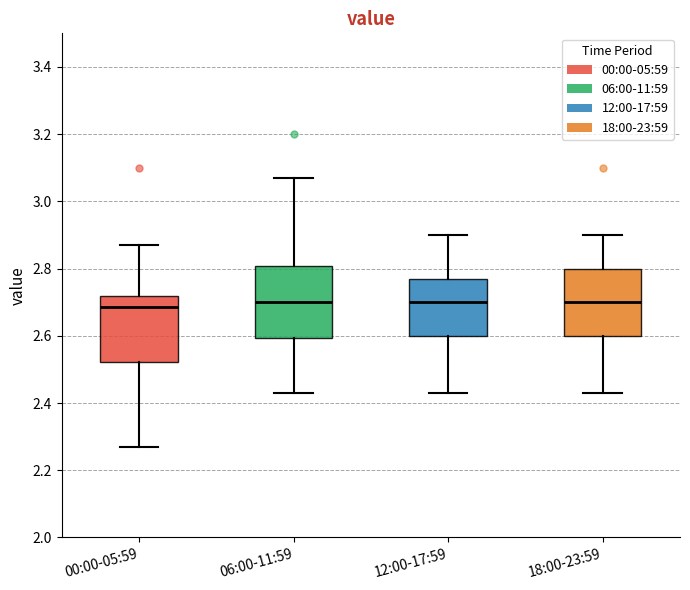

Where does the upper whisker of the box for 00:00-05:59 end on the y-axis? The values are not printed on the chart, so give them approximately, as read against the axis.

2.88